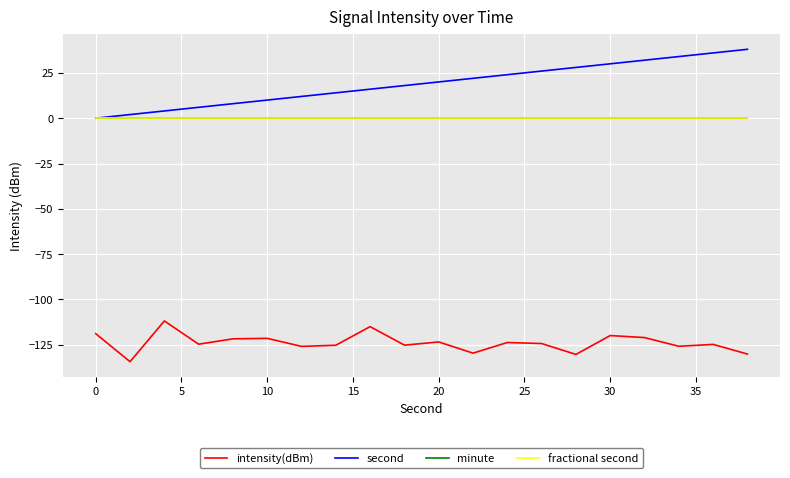

Is this an area chart (filled region under the line)?

No